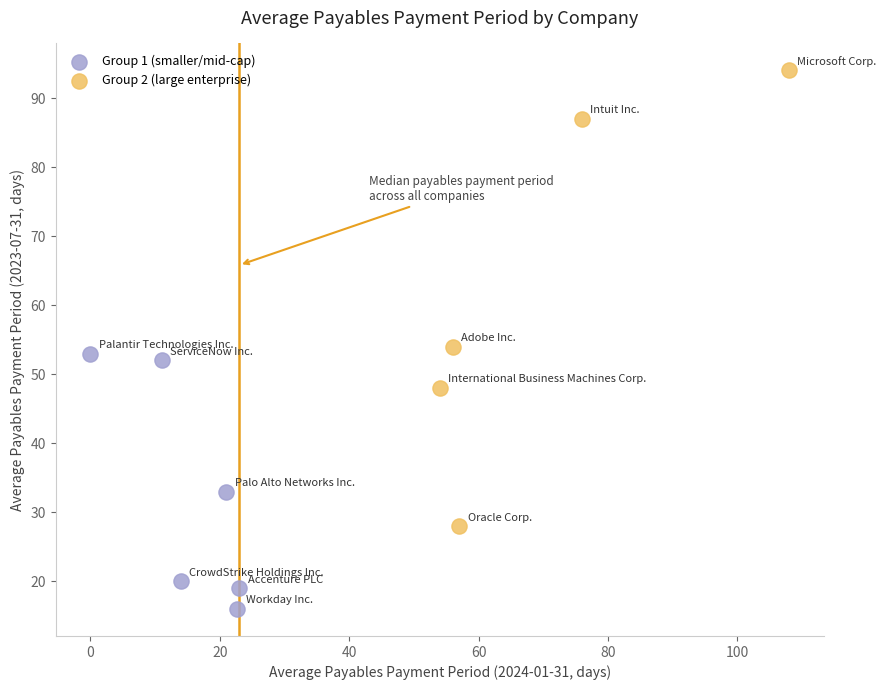

Which series reaches the minimum Y coordinate?

Group 1 (smaller/mid-cap)